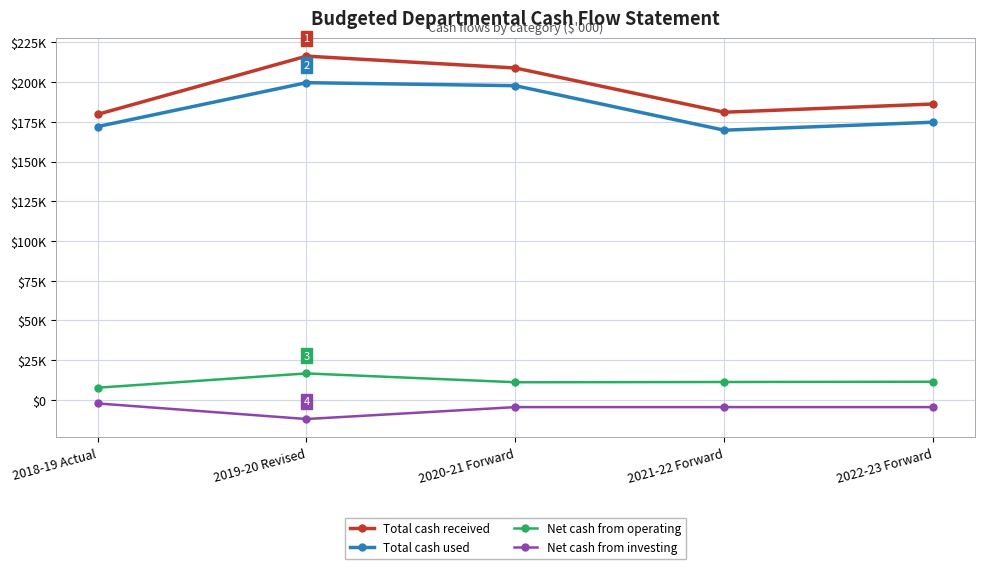

At which label does Net cash from investing reach its peak?

2018-19 Actual